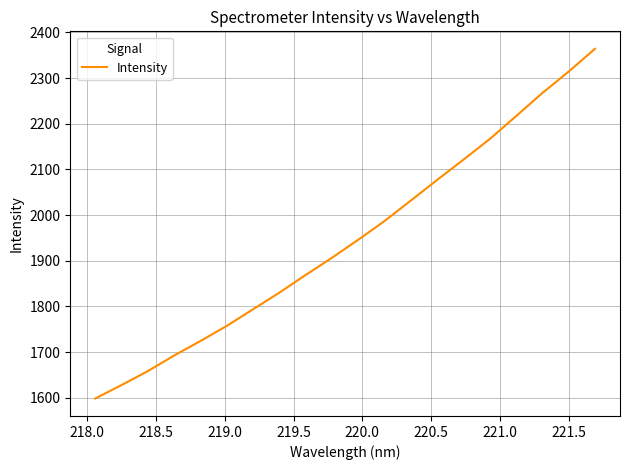

What is the smallest value displayed?

1598.3